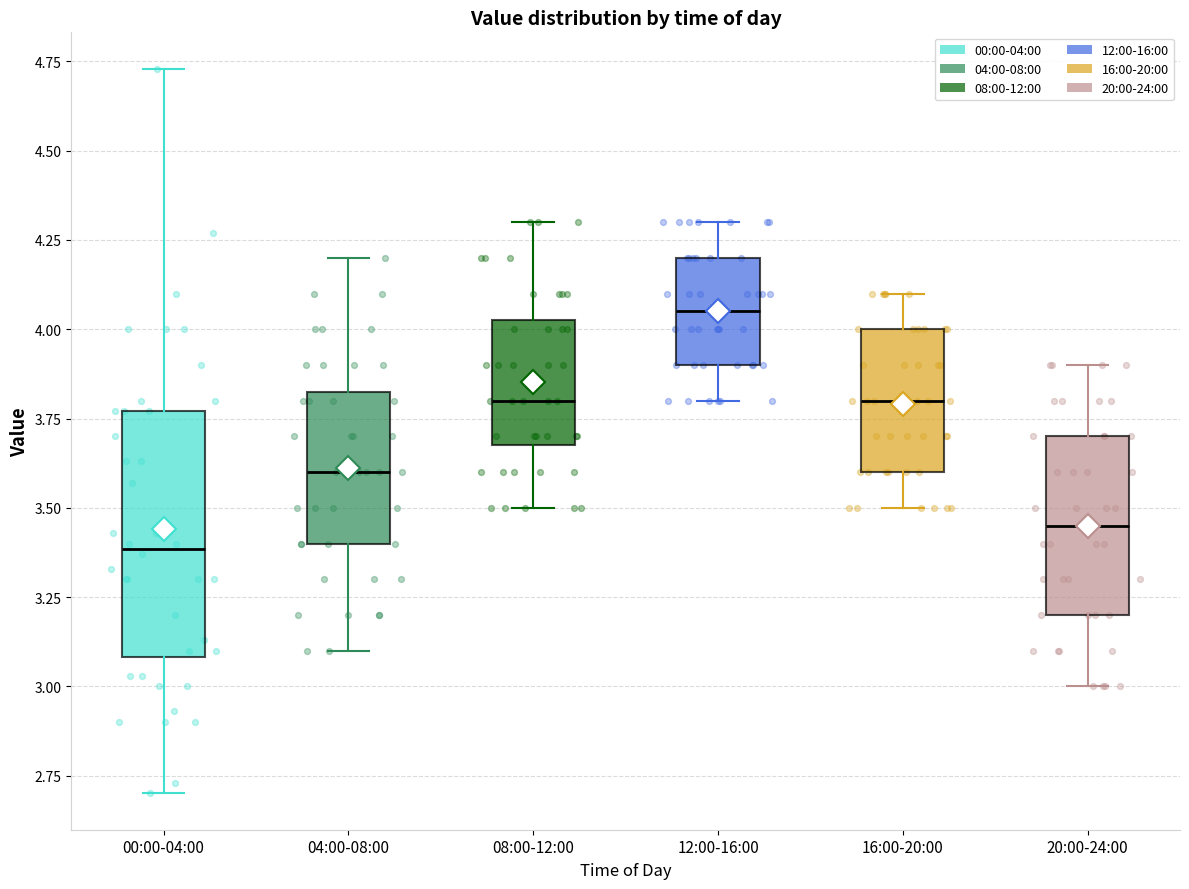

Comparing the boxes themselves (not the whiskers), which one is the tallest?

00:00-04:00